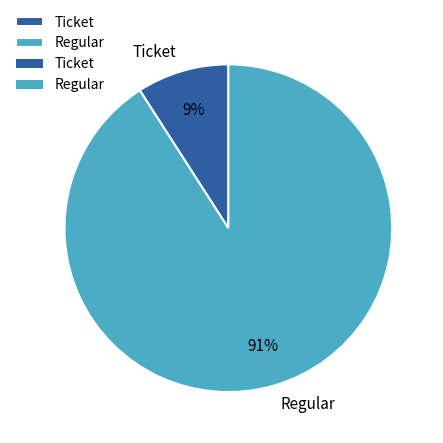

To the nearest percent, what is the difference between the largest and smallest slice percentages?

82%